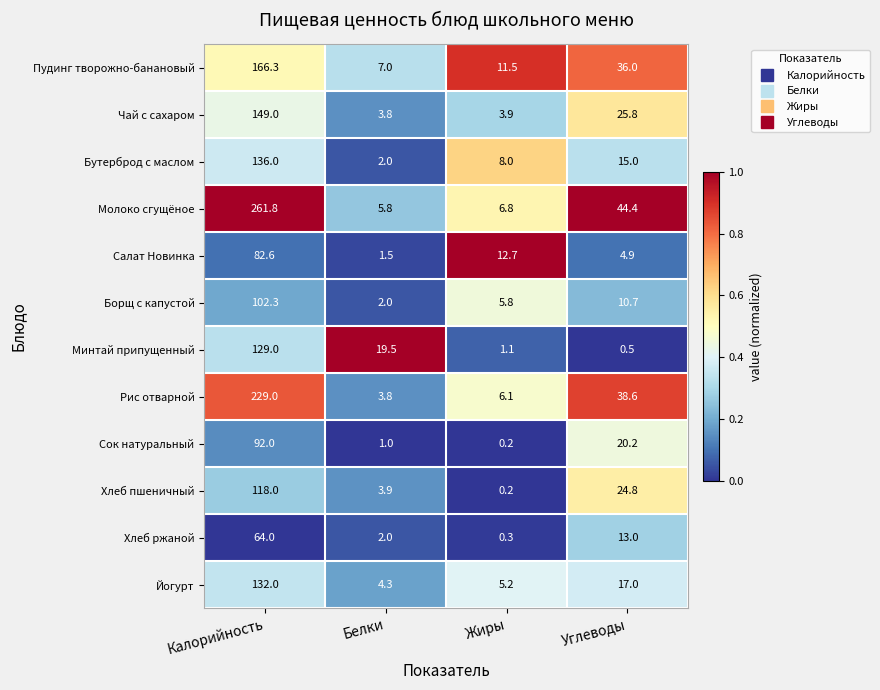

The Молоко сгущёное series shows 44.4 at Углеводы. True or false?

True